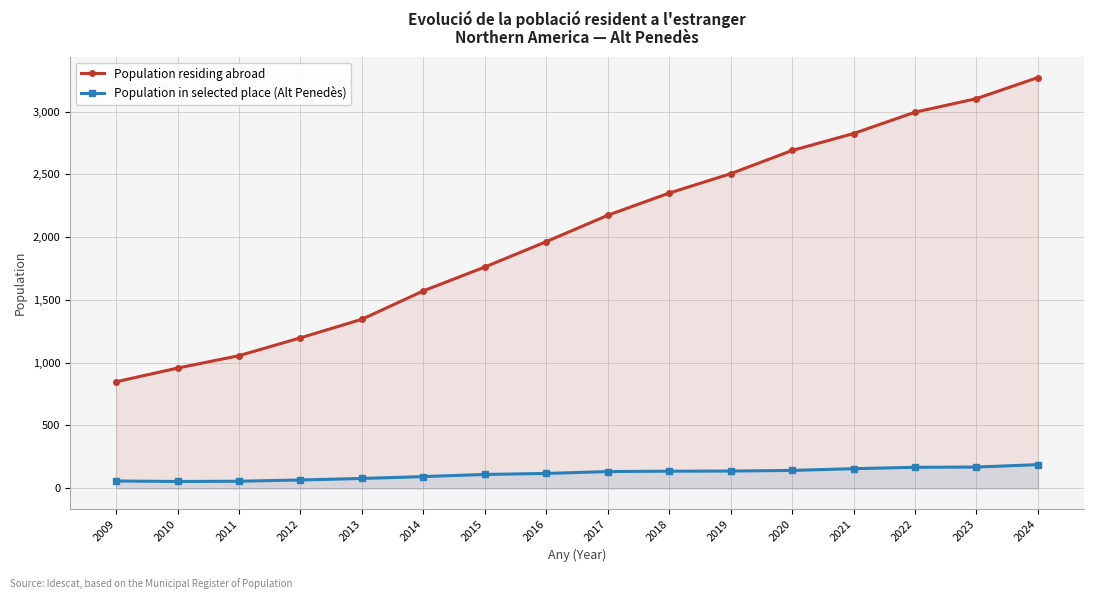

What is the spread (max minus min) of values at 2024?

3083